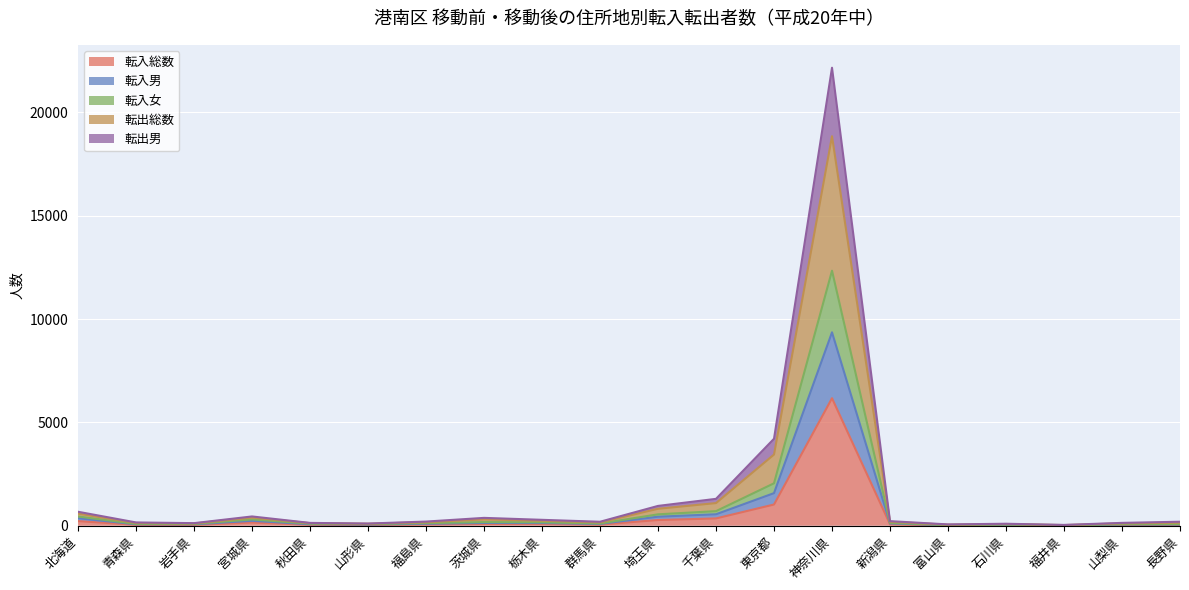

Which series changed the most between 秋田県 and 新潟県?

転出総数